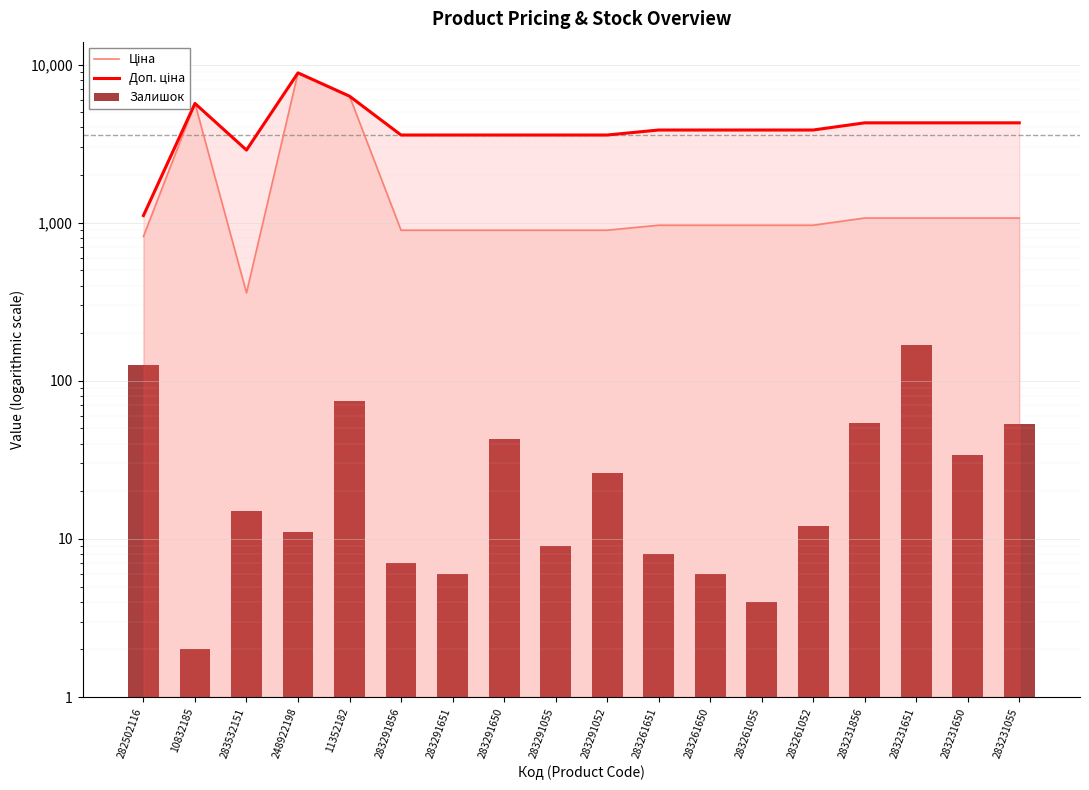

Rank the series by their maximum value, from highest to lowest.

Ціна, Доп. ціна, Залишок